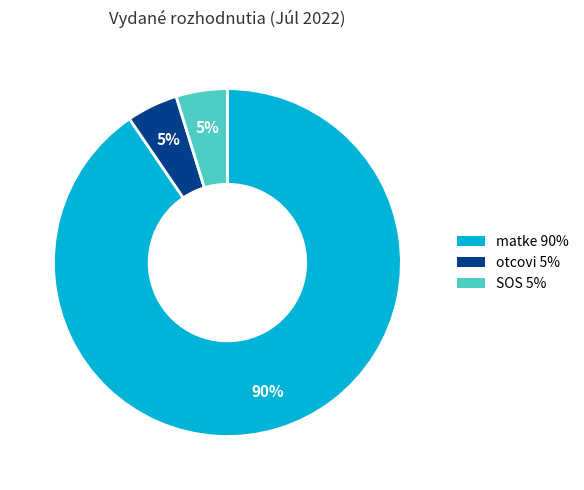

Is there any slice that represents more than half of the pie?

Yes